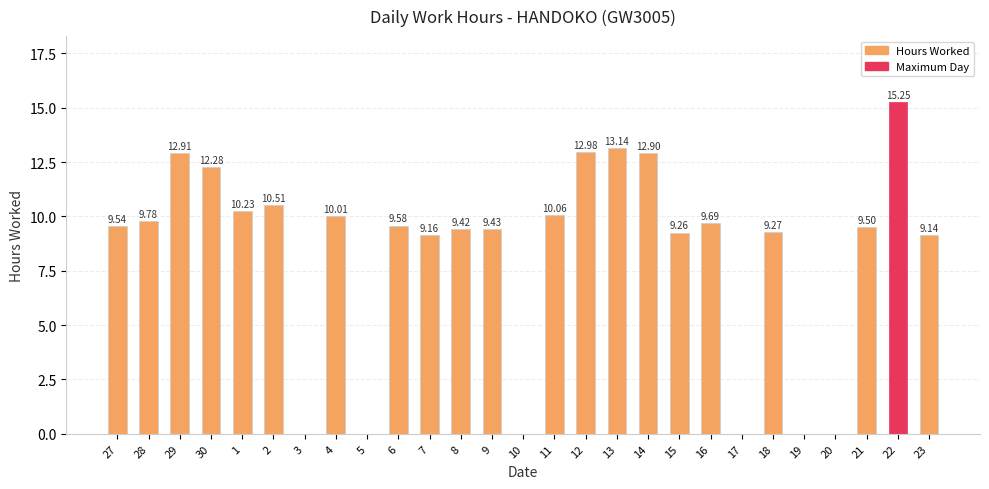

How many categories are shown in the chart?

27